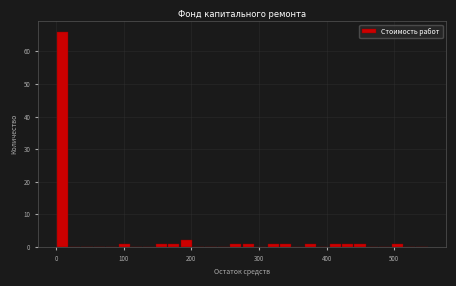

Read against the x-axis, roughly where is the centre of the tallest bar?

10